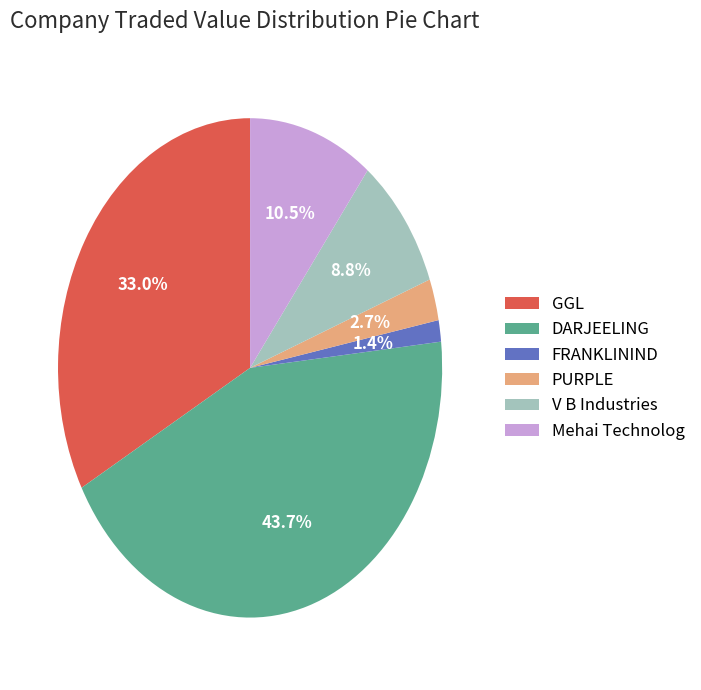

The V B Industries slice represents 9% of the pie. True or false?

True